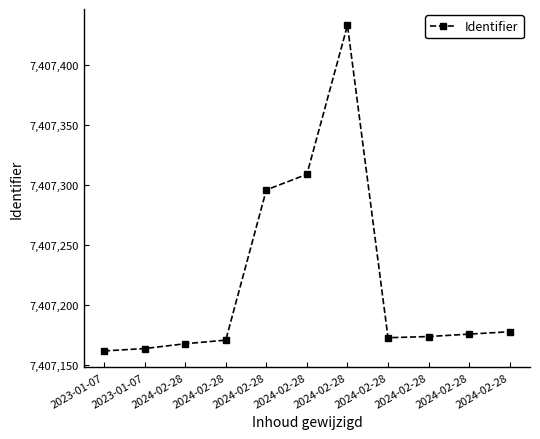

The chart shows a value of 7407173 at 2024-02-28. True or false?

True